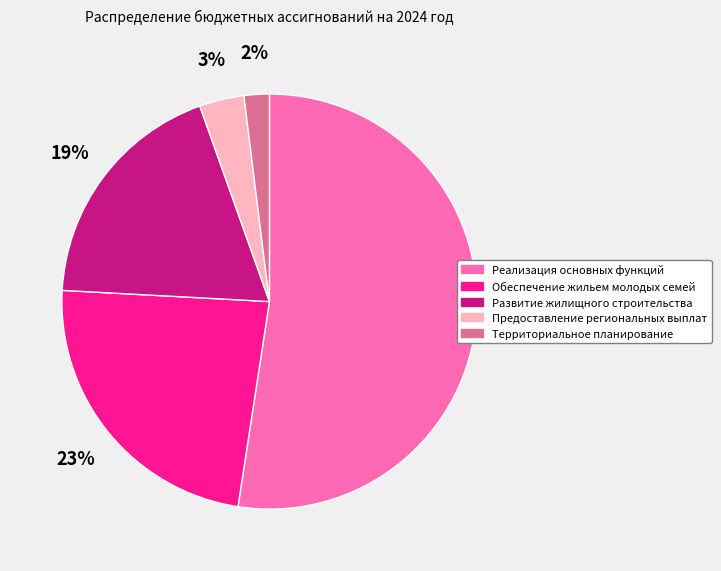

To the nearest percent, what is the combined percentage of Развитие жилищного строительства and Территориальное планирование?

21%